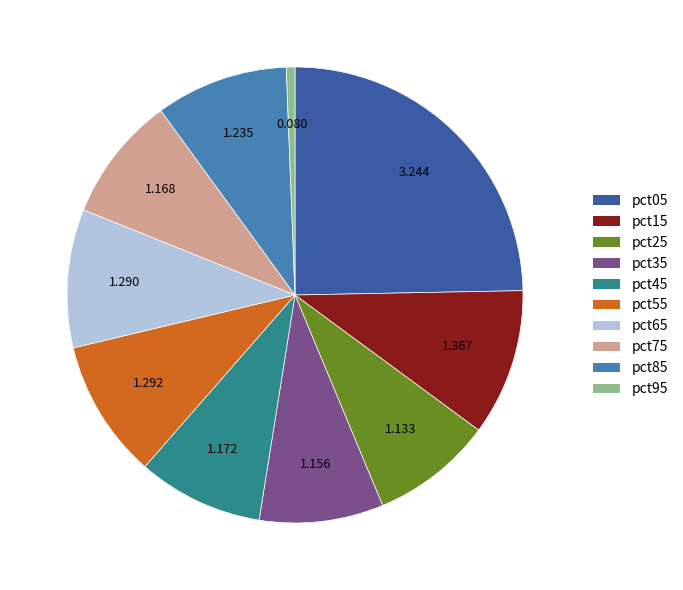

Is the sum of pct45 and pct25 greater than half?

No